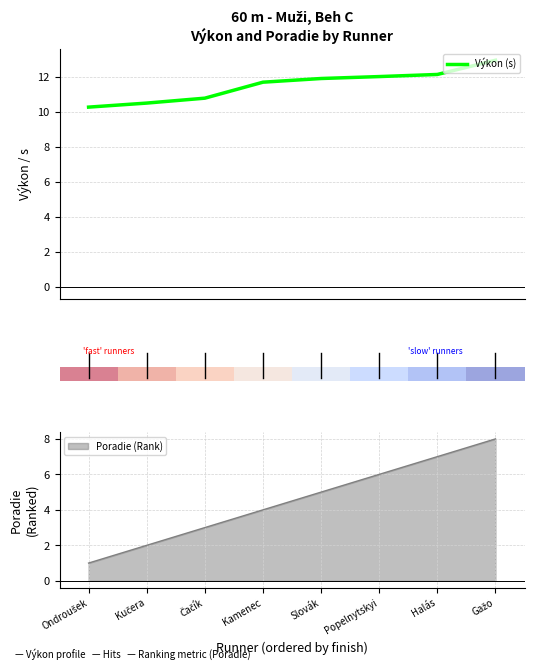

Read the value at Gažo.

12.9